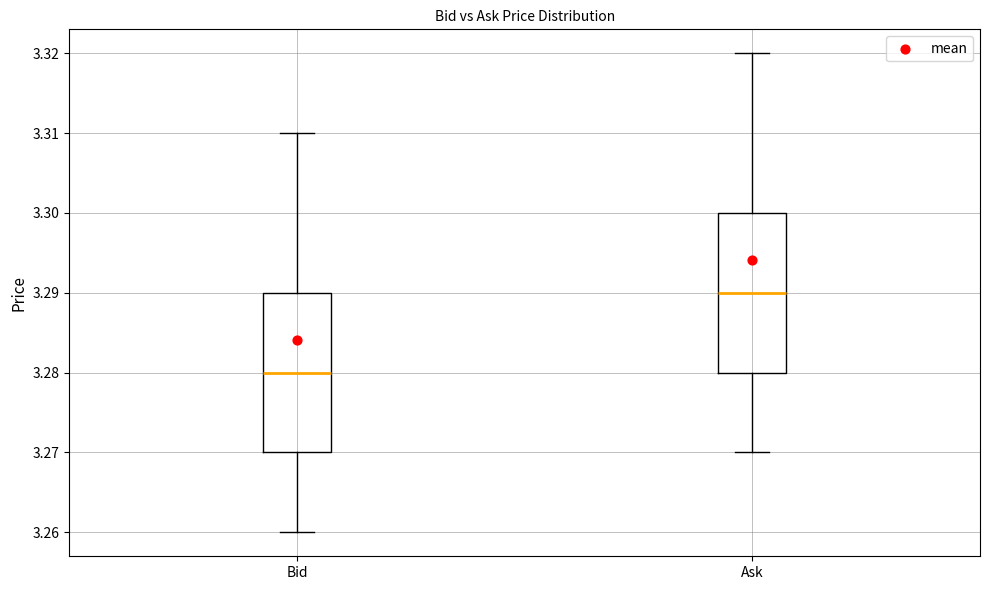

Reading left to right, transcribe this box plot: for each box, give where its median line is, the range the box spans, and where its two whiskers end, as read against the y-axis. The values are not printed on the chart, so give them approximately, as read against the axis.

Bid: median 3.28, box 3.27 to 3.29, whiskers 3.26 to 3.31
Ask: median 3.29, box 3.28 to 3.30, whiskers 3.27 to 3.32